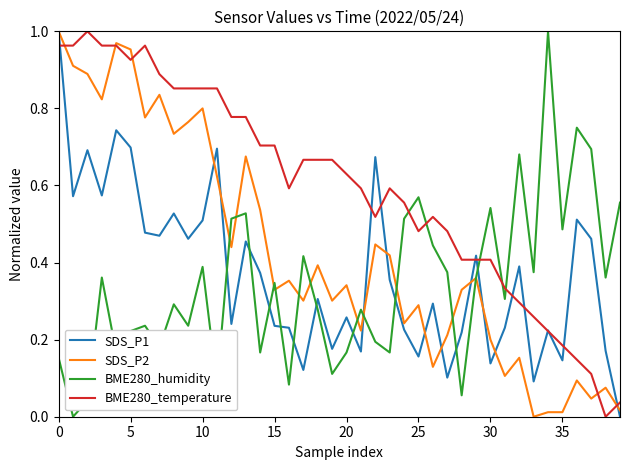

Which series ends up on top after the final intersection of BME280_humidity and SDS_P1?

BME280_humidity